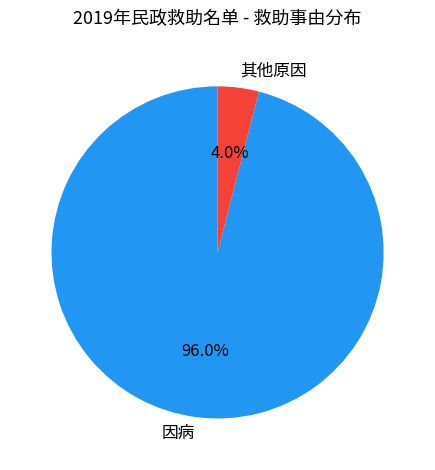

True or false: 因病 accounts for 96% of the total.

True